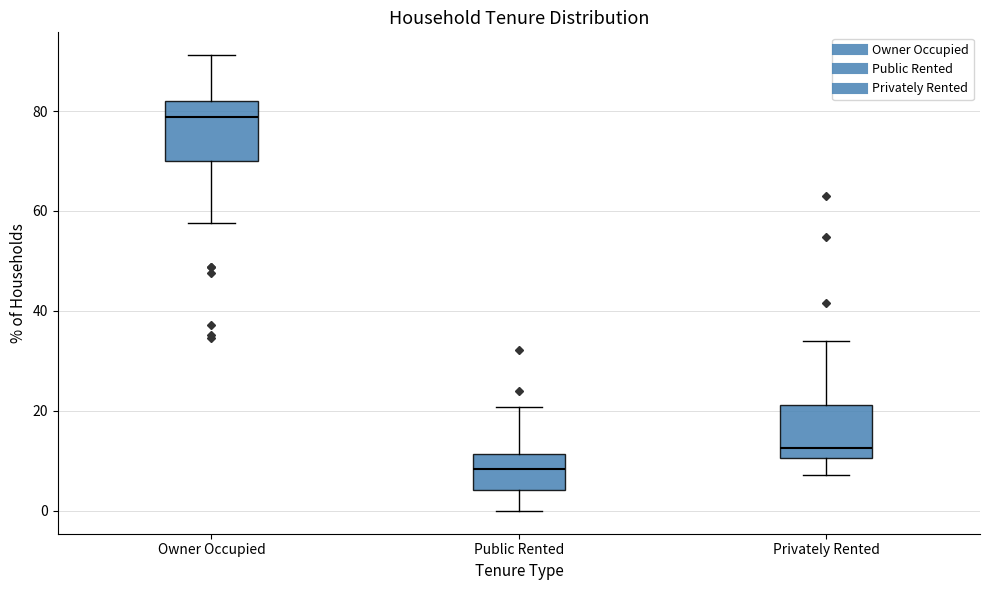

Reading left to right, transcribe this box plot: for each box, give where its median line is, the range the box spans, and where its two whiskers end, as read against the y-axis. The values are not printed on the chart, so give them approximately, as read against the axis.

Owner Occupied: median 78, box 70 to 82, whiskers 58 to 92
Public Rented: median 8, box 4 to 12, whiskers 0 to 20
Privately Rented: median 12, box 10 to 22, whiskers 8 to 34